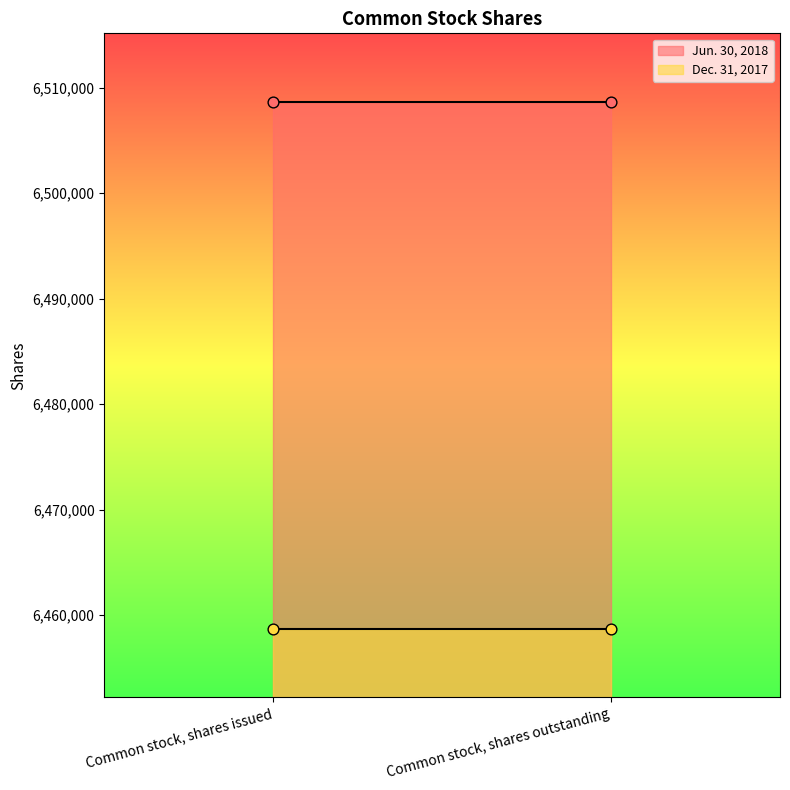

What are all the series names shown in the legend?

Jun. 30, 2018, Dec. 31, 2017